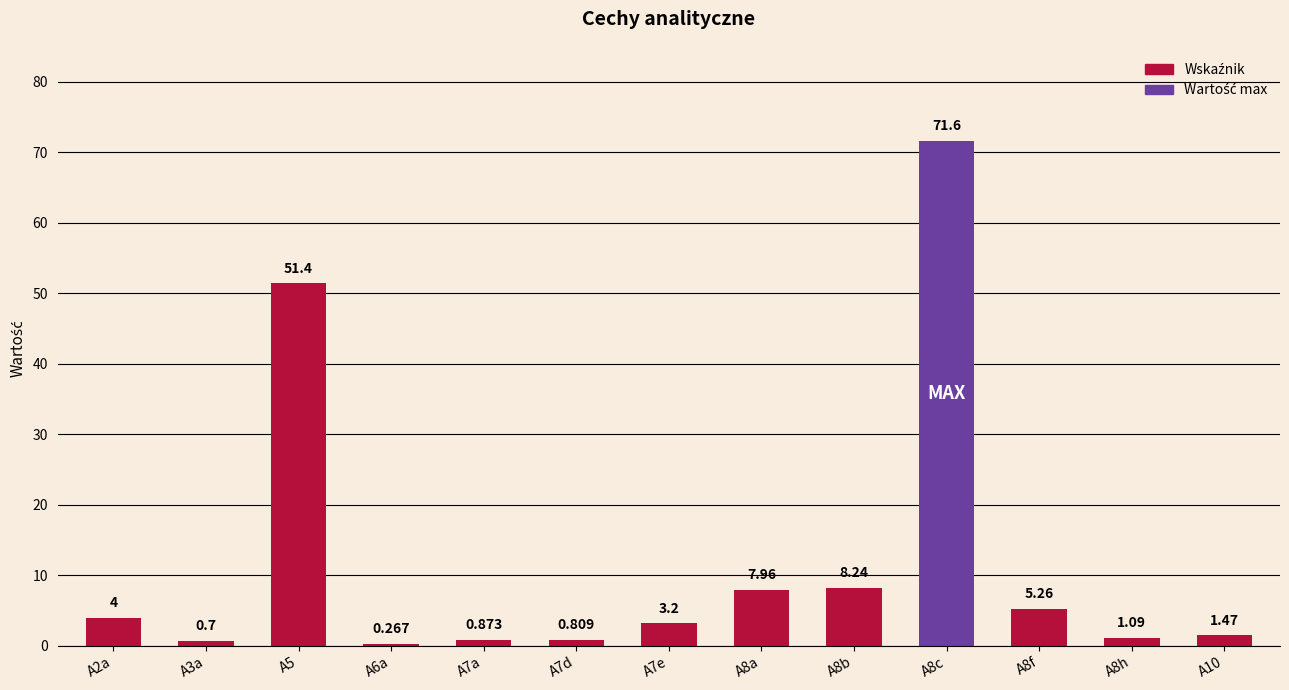

Where is the data nearest to the value 35?

A5